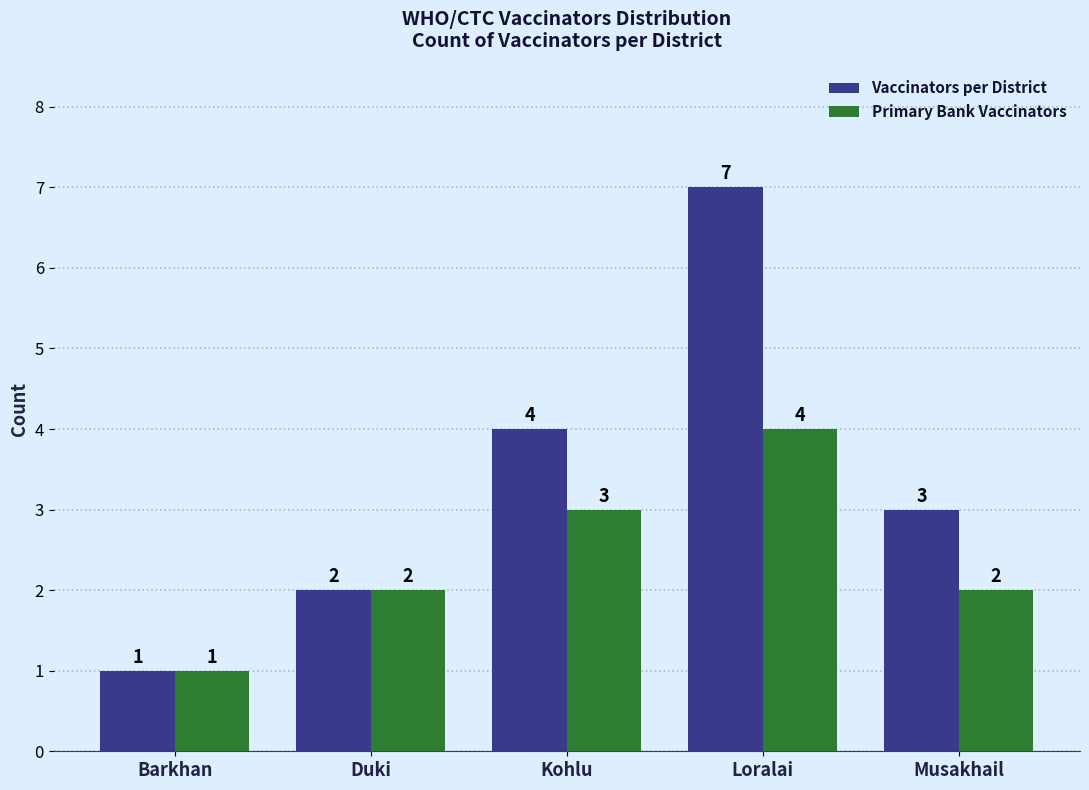

True or false: Primary Bank Vaccinators has a value of 1 at Barkhan.

True